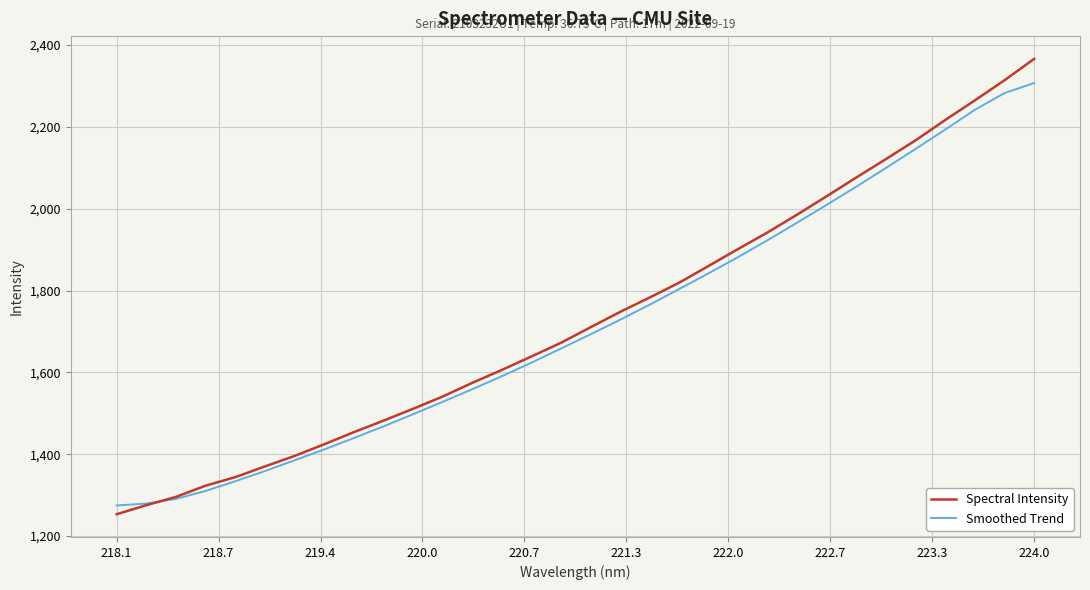

Rank the series by their maximum value, from lowest to highest.

Smoothed Trend, Spectral Intensity